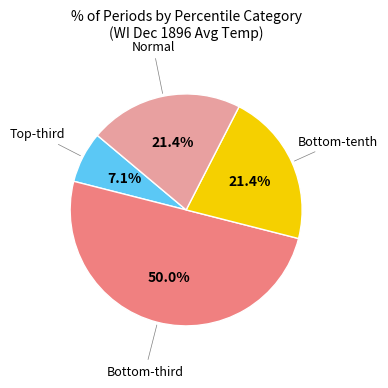

How many segments does this pie chart have?

4